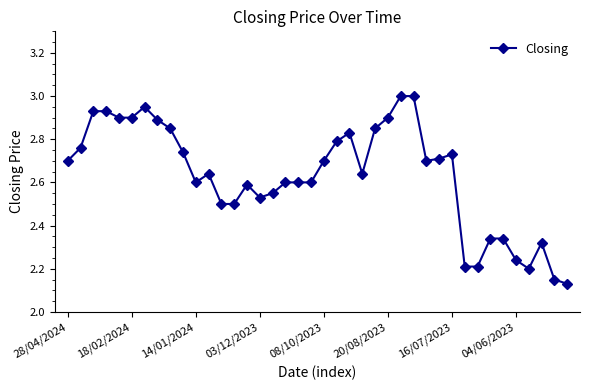

True or false: the data has more than 1 interior local peaks.

True